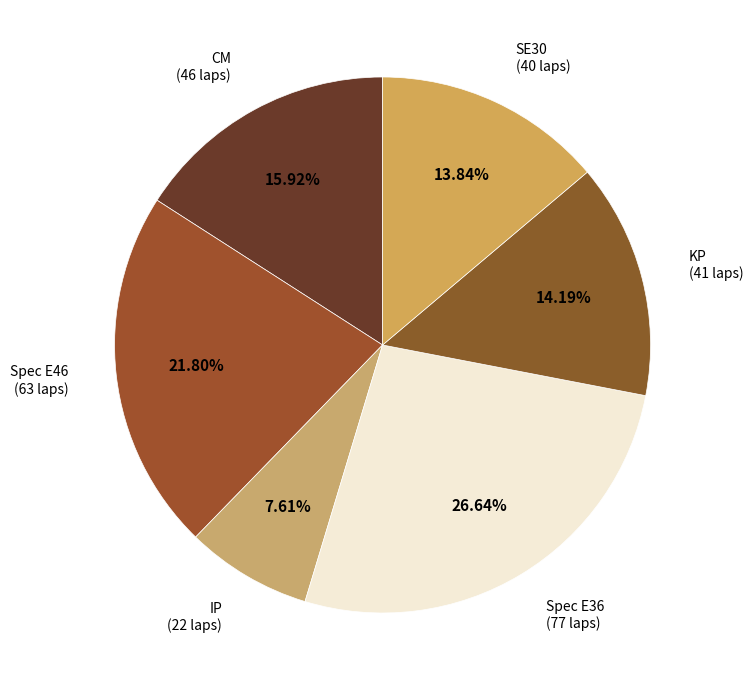

Does any single category account for the majority?

No